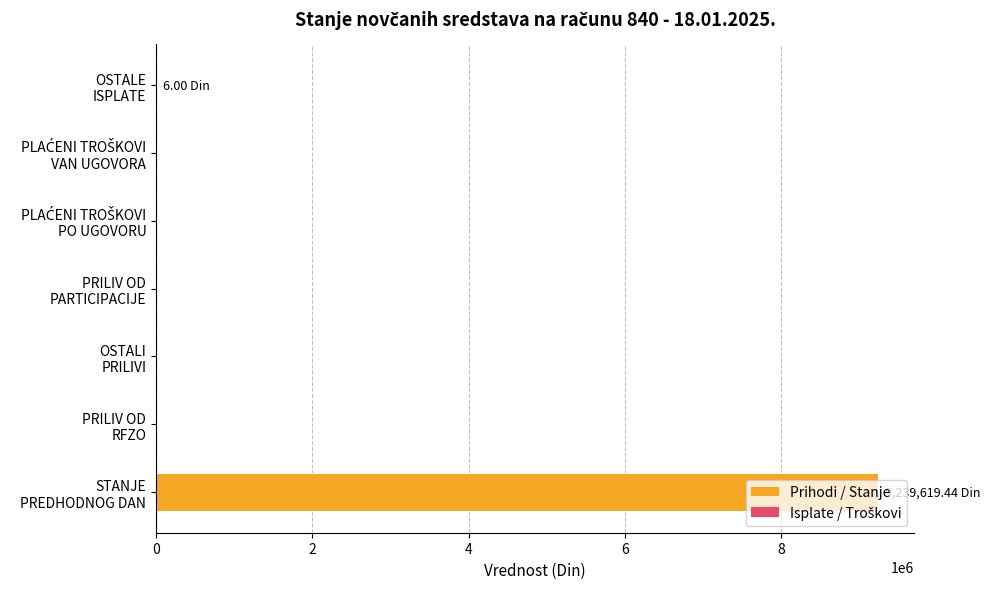

What is the sum of all values?

9239625.4